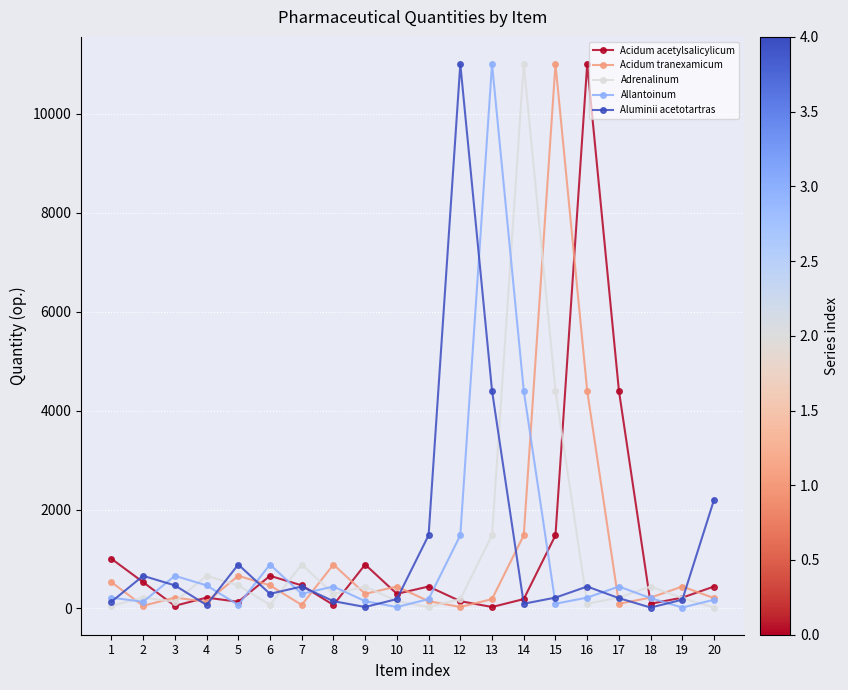

True or false: Adrenalinum has more than 0 interior local peaks.

True